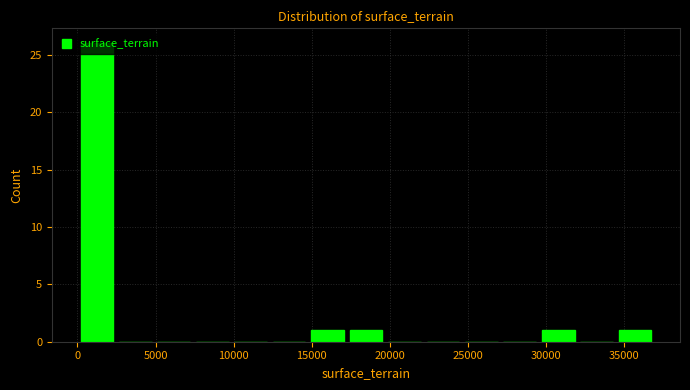

Reading left to right, list every bar in this chart as the range it spans on the x-axis followed by its height. Neither the bar edges nor the heights are printed on the chart, so give them approximately, as read against the axes.

0 to 2500: 26
2500 to 5000: 0
5000 to 7500: 0
7500 to 10000: 0
10000 to 12500: 0
12500 to 15000: 0
15000 to 17500: 1
17500 to 19500: 1
19500 to 22000: 0
22000 to 24500: 0
24500 to 27000: 0
27000 to 29500: 0
29500 to 32000: 1
32000 to 34500: 0
34500 to 37000: 1